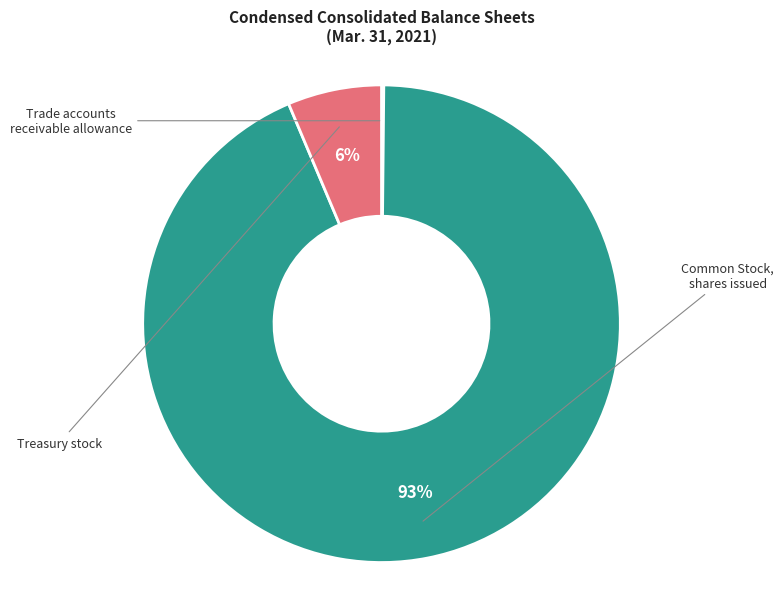

Is there a majority slice in this chart?

Yes